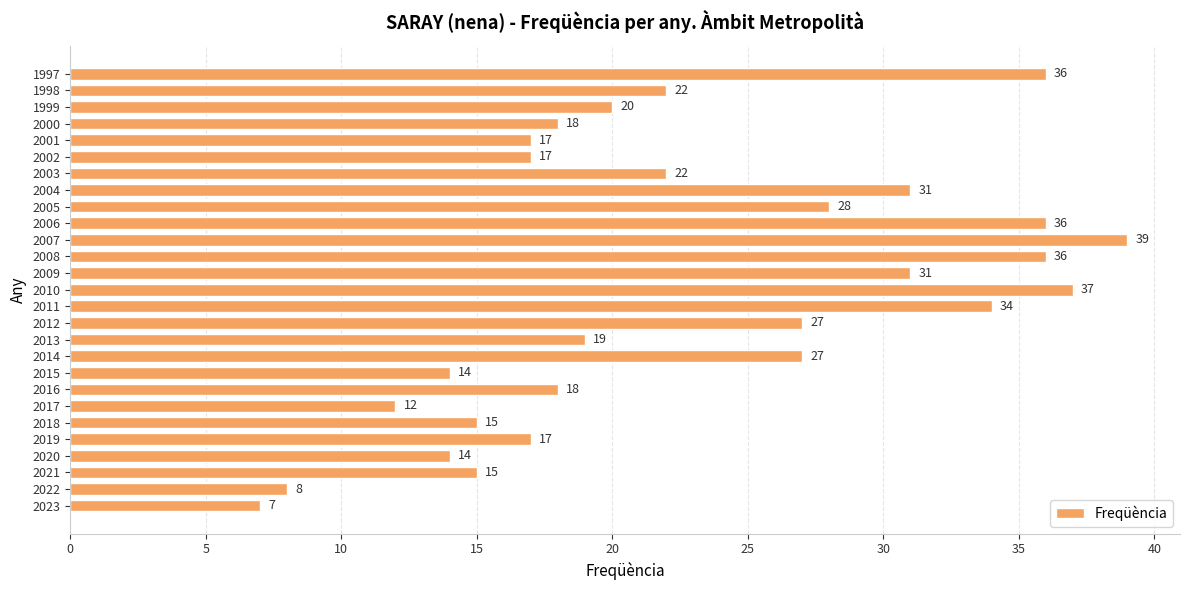

What value does the data have at 2006?

36